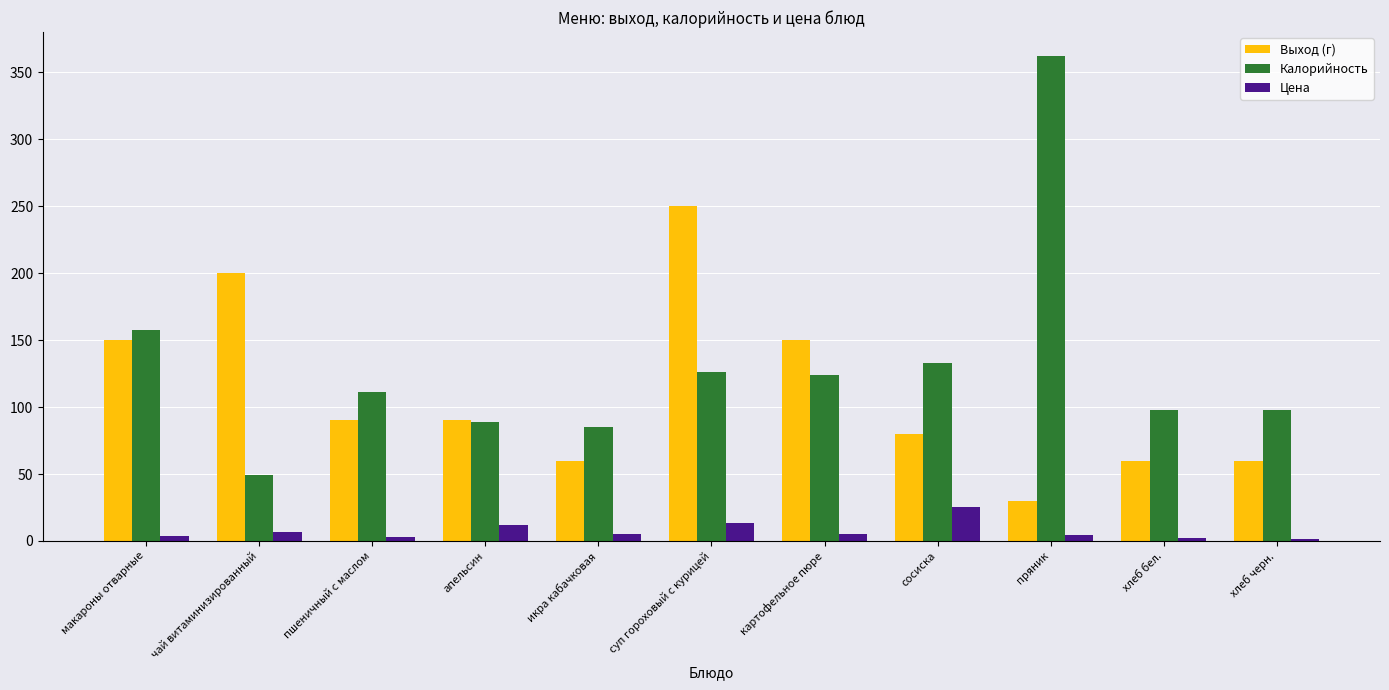

Is the value of Выход (г) at суп гороховый с курицей greater than the value of Цена at картофельное пюре?

Yes